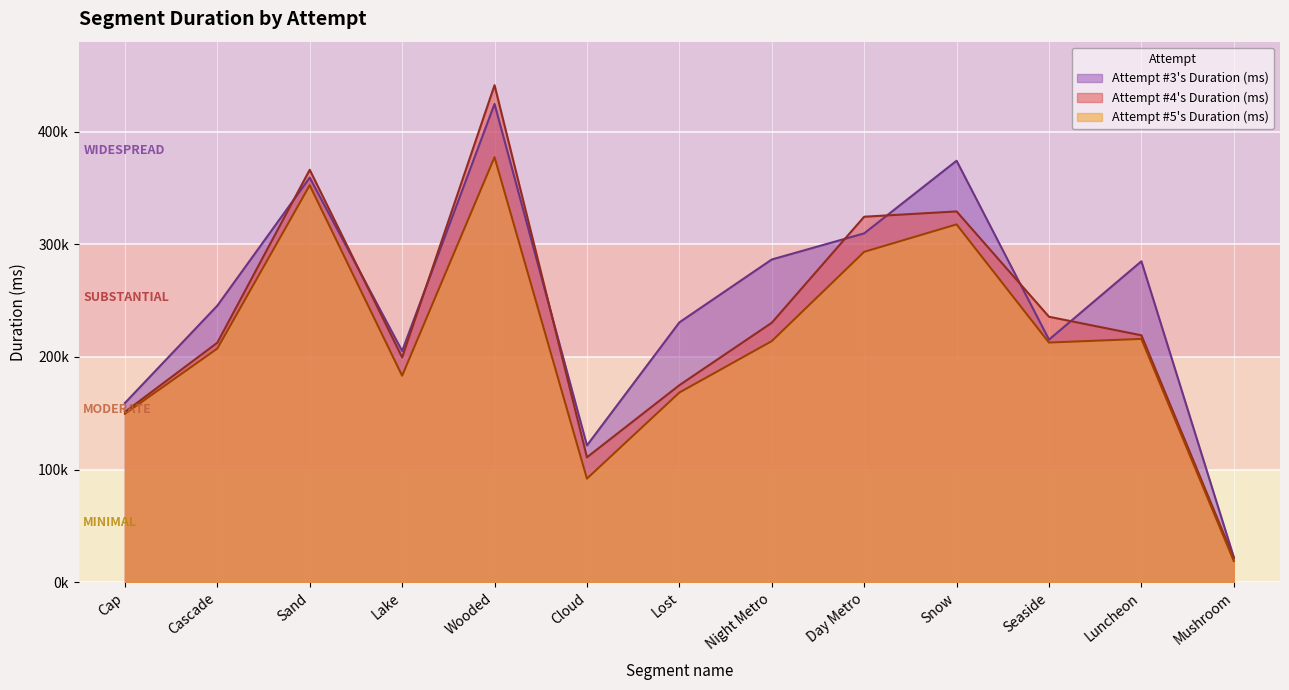

True or false: Attempt #4's Duration (ms) has more than 1 interior local peaks.

True